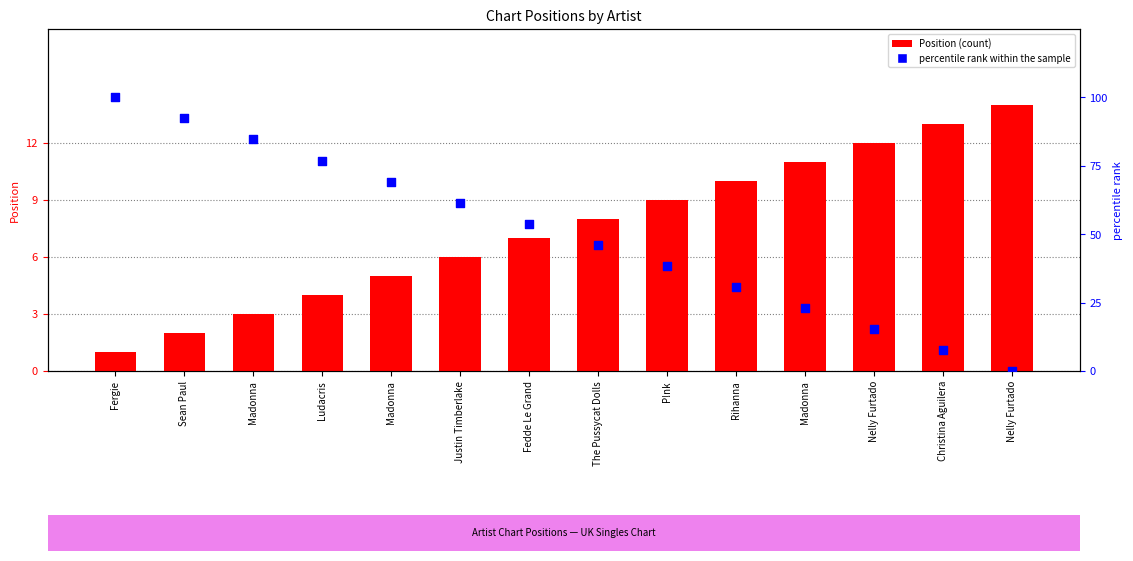

At which category is the sum across all series the highest?

Fergie